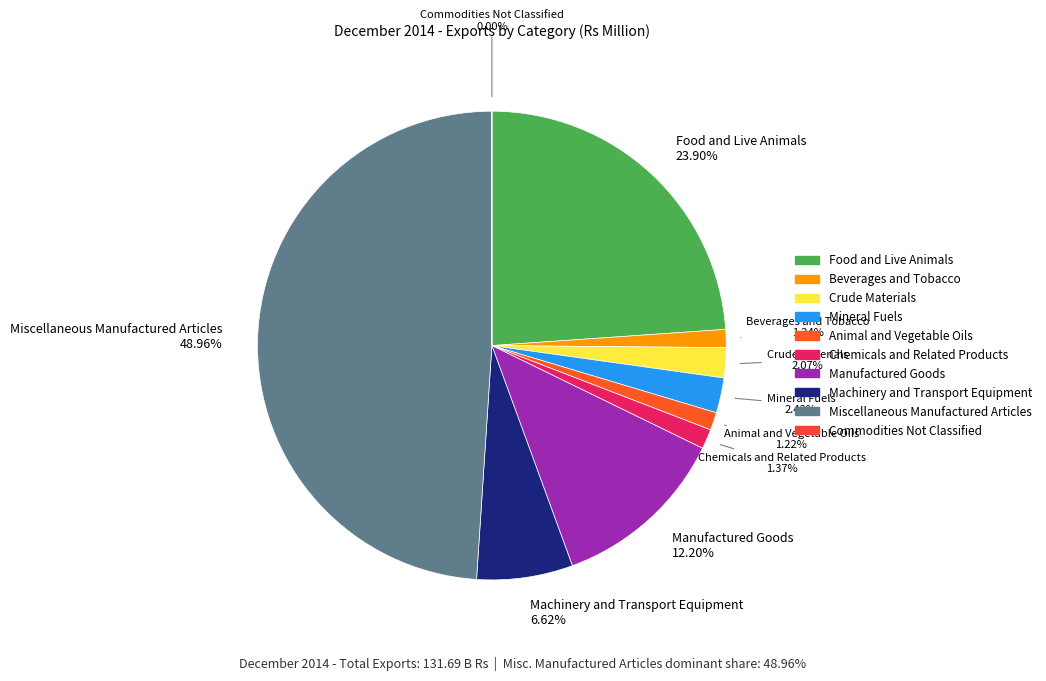

How many segments does this pie chart have?

10